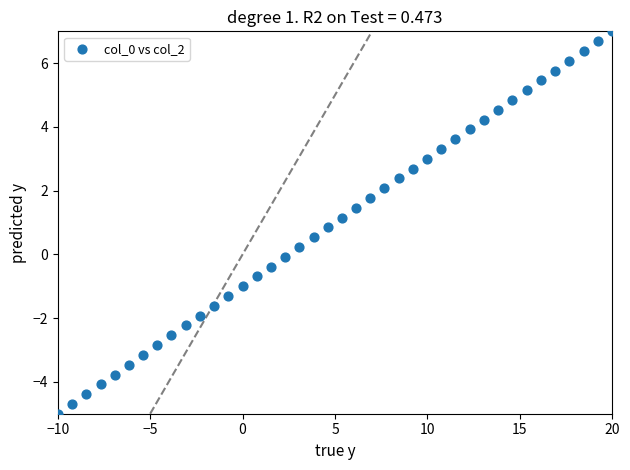

What is the range of Y values (max minus min)?

12.0